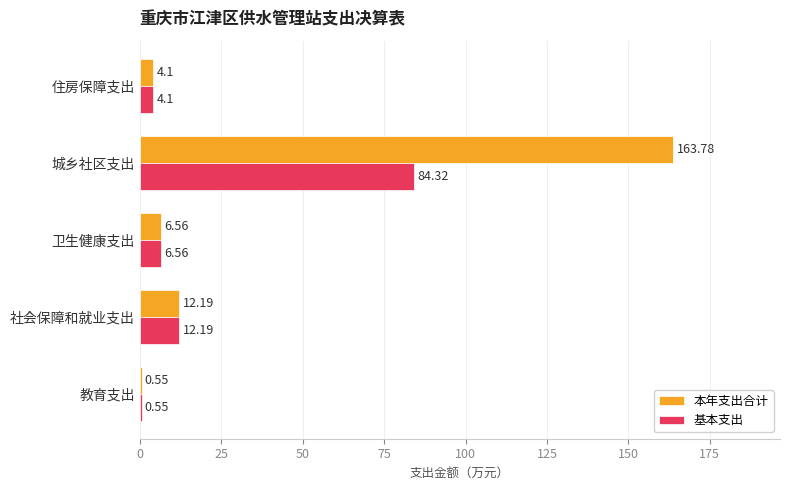

Which category has the highest value in the 基本支出 series?

城乡社区支出